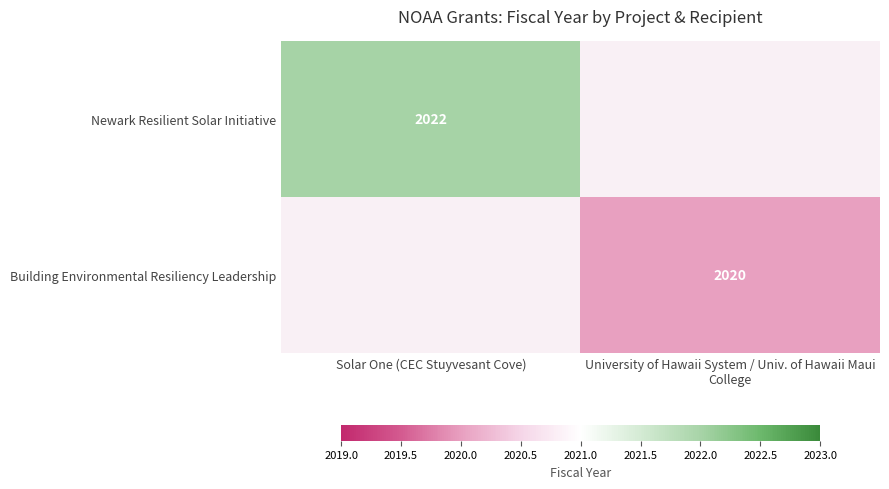

How many series are shown in this chart?

2